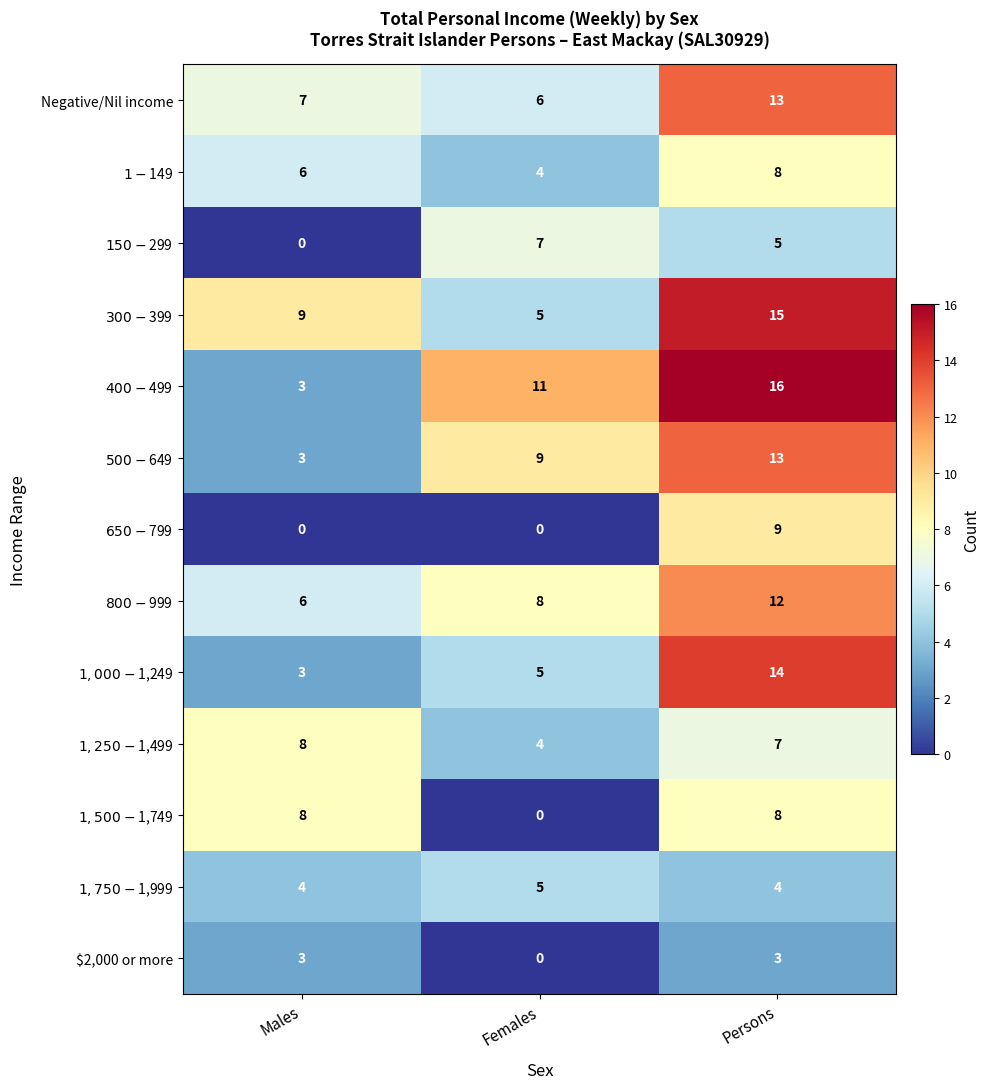

How many distinct data groups are displayed?

13